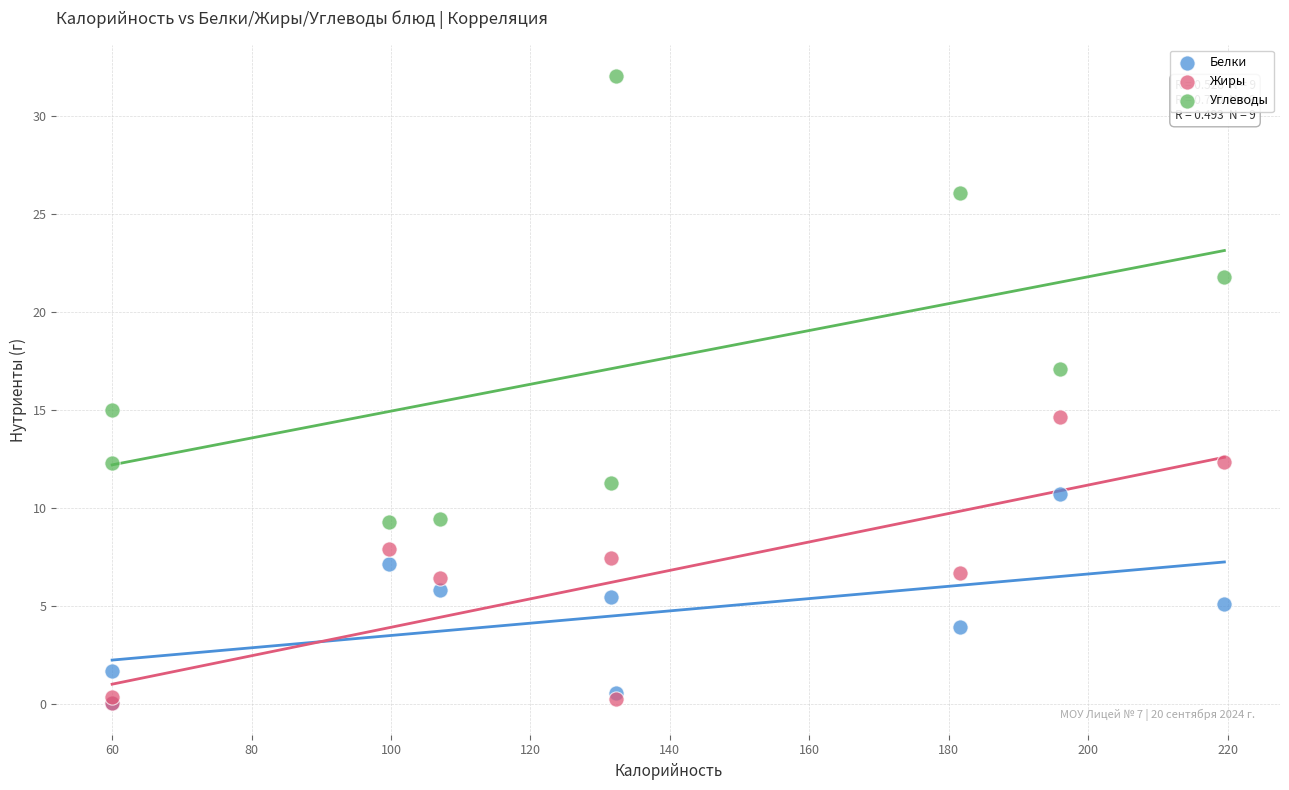

What are all the series names shown in the legend?

Белки, Жиры, Углеводы